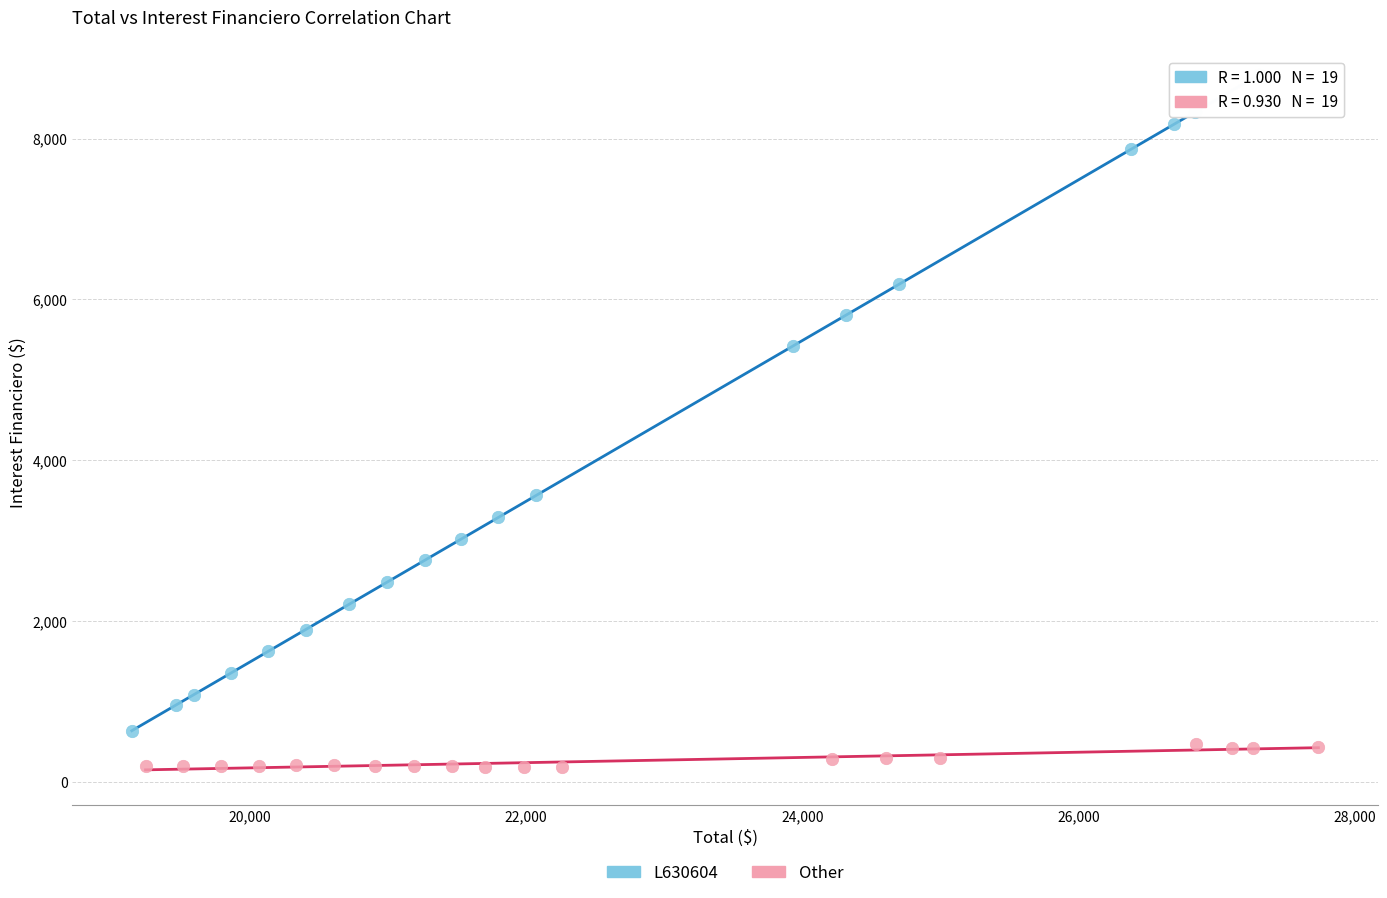

Which series has the widest spread of Y values?

L630604